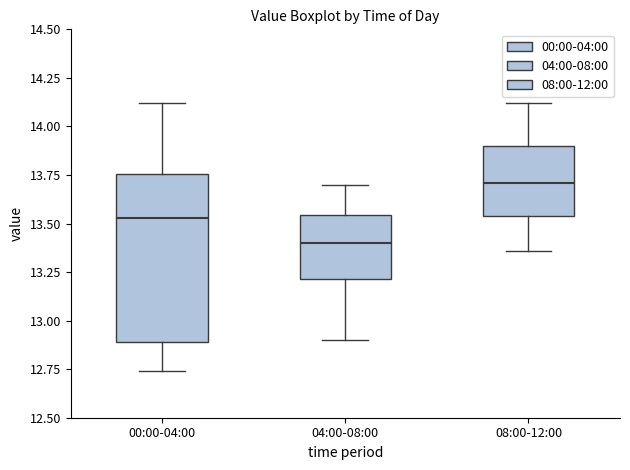

Which box's median line is the lowest?

04:00-08:00